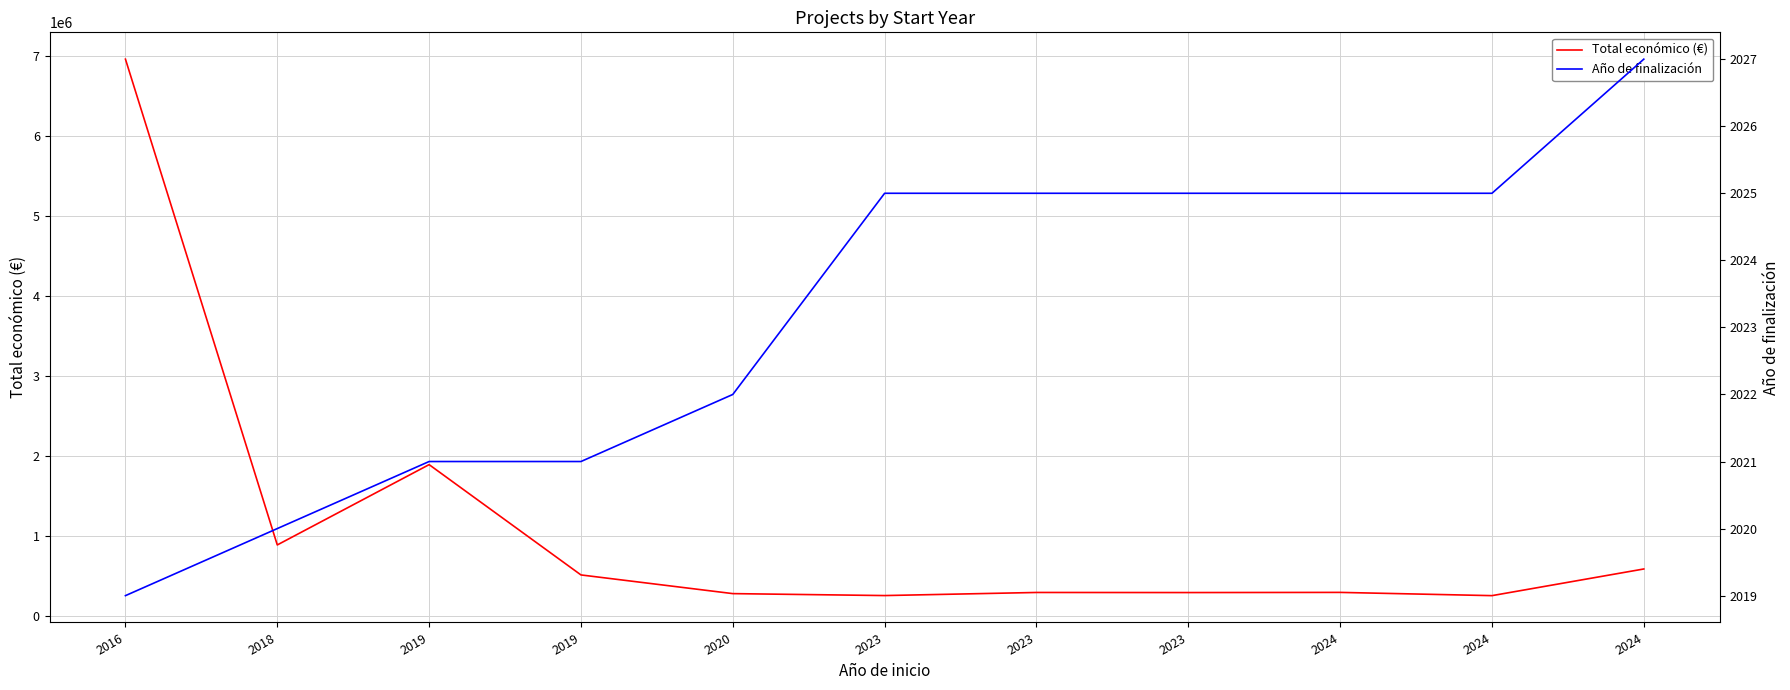

How many lines are shown in the chart?

2